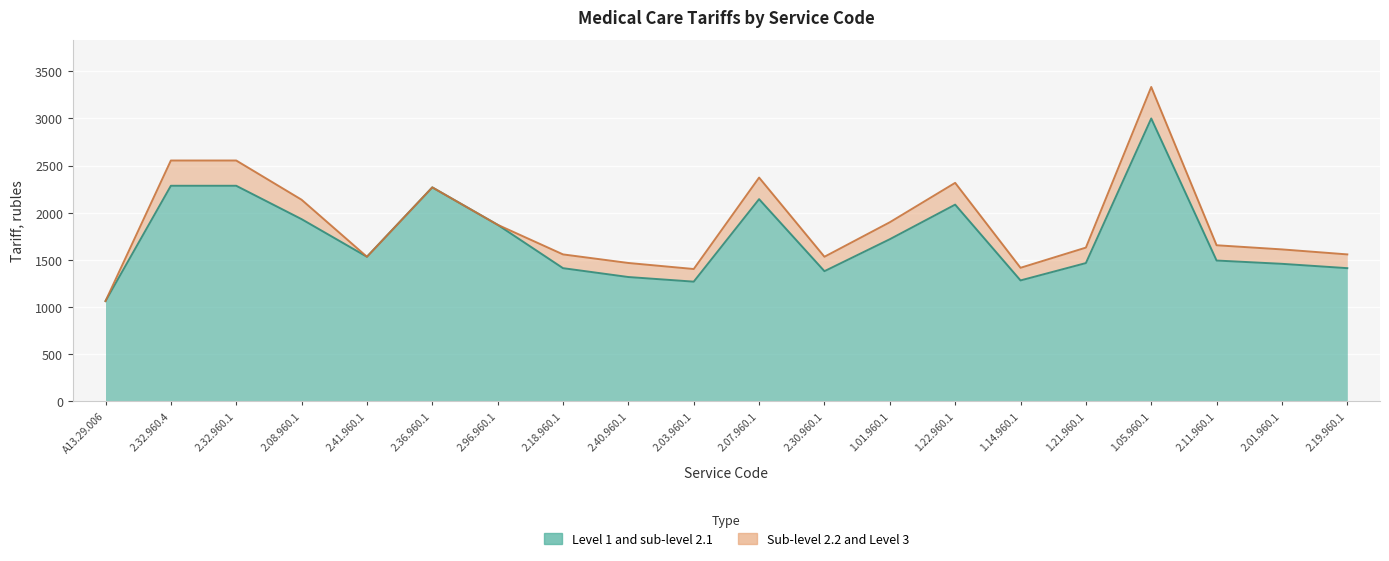

What is the difference between the maximum and minimum values in the Level 1 and sub-level 2.1 series?

1937